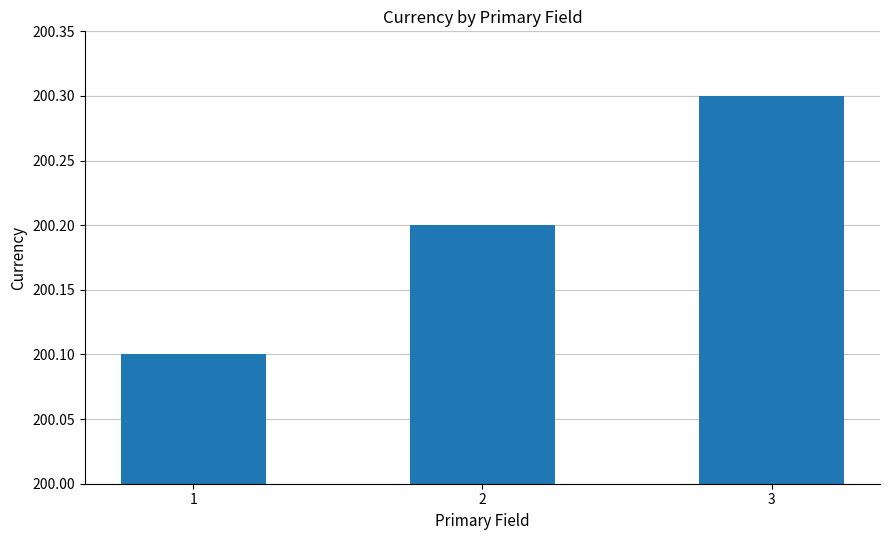

How many series are shown in this chart?

1